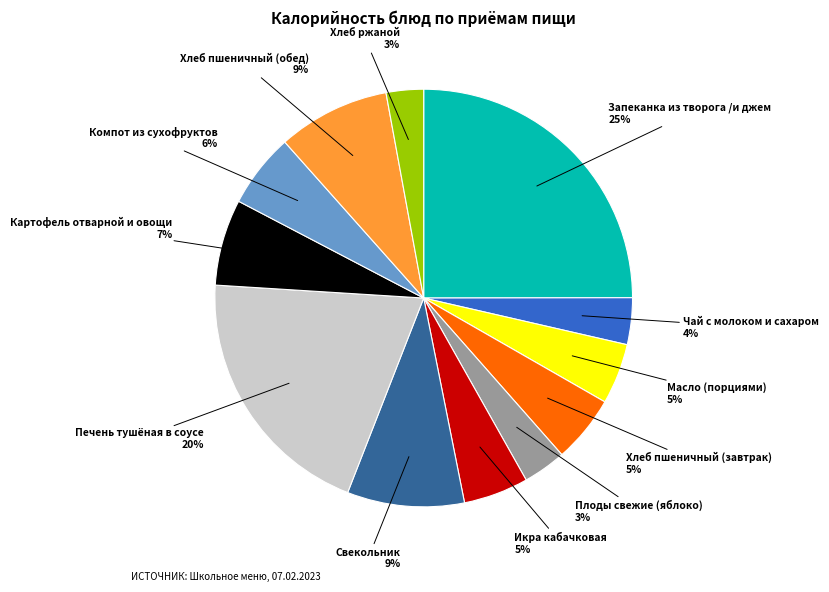

To the nearest percent, what portion does Хлеб пшеничный (завтрак) represent?

5%